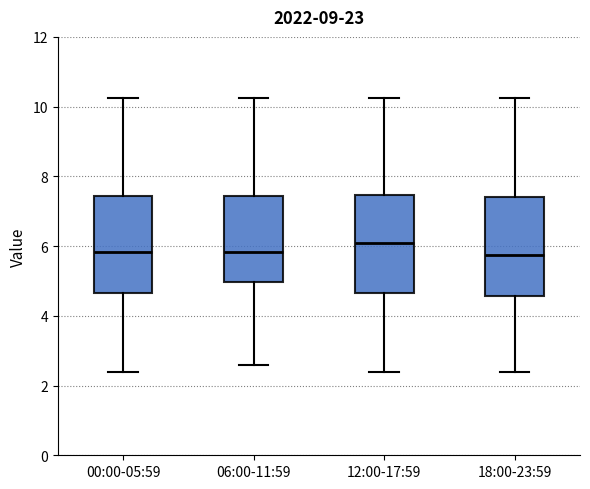

Where is the upper edge of the box for 00:00-05:59 on the y-axis? The values are not printed on the chart, so give them approximately, as read against the axis.

7.4